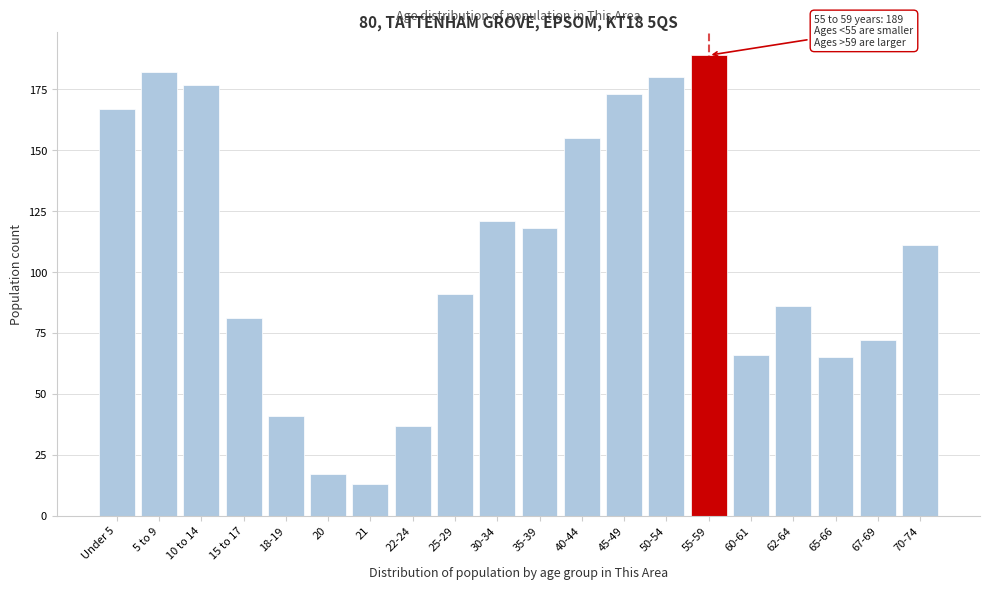

Reading left to right, extract all data points from this chart.

Under 5=167	5 to 9=182	10 to 14=177	15 to 17=81	18-19=41	20=17	21=13	22-24=37	25-29=91	30-34=121	35-39=118	40-44=155	45-49=173	50-54=180	55-59=189	60-61=66	62-64=86	65-66=65	67-69=72	70-74=111